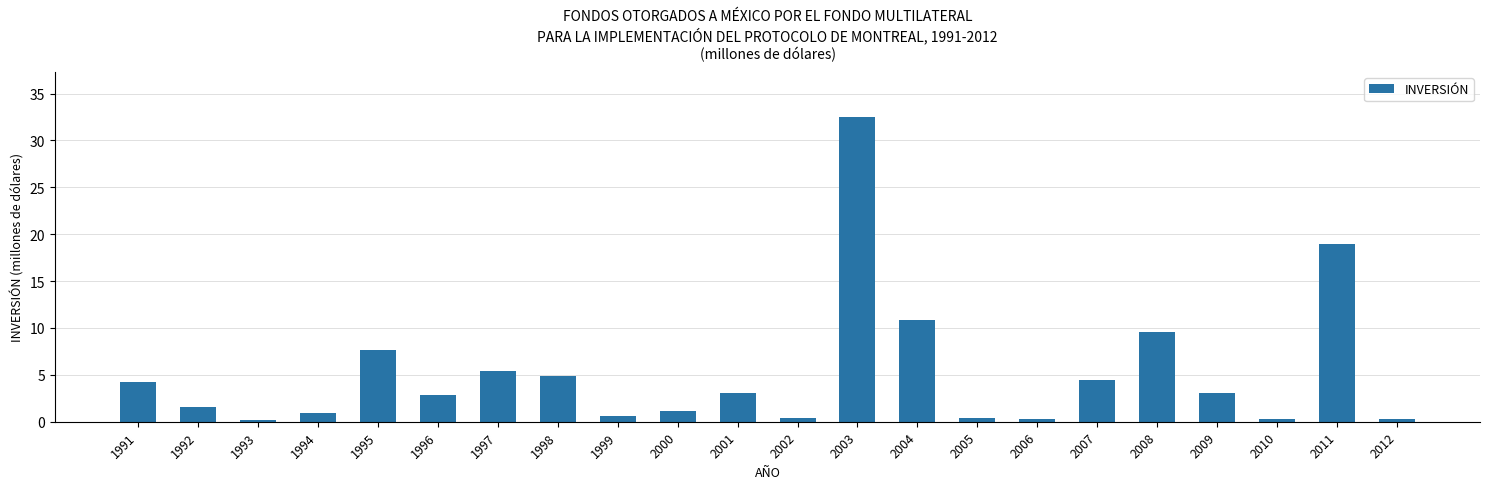

Between 1998 and 1992, which is larger?

1998